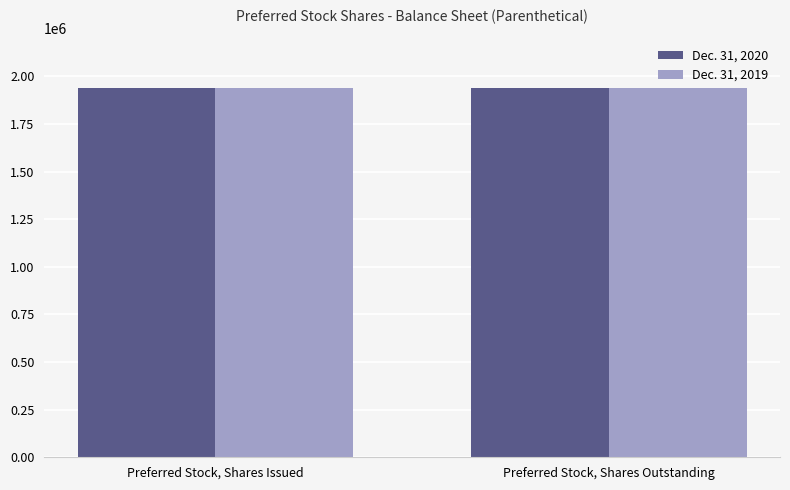

The value of Dec. 31, 2019 at Preferred Stock, Shares Issued is 1217731. True or false?

False